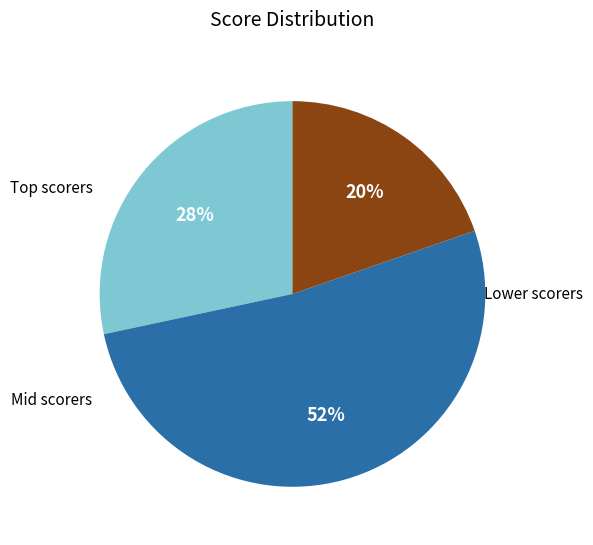

Does any single category account for the majority?

Yes